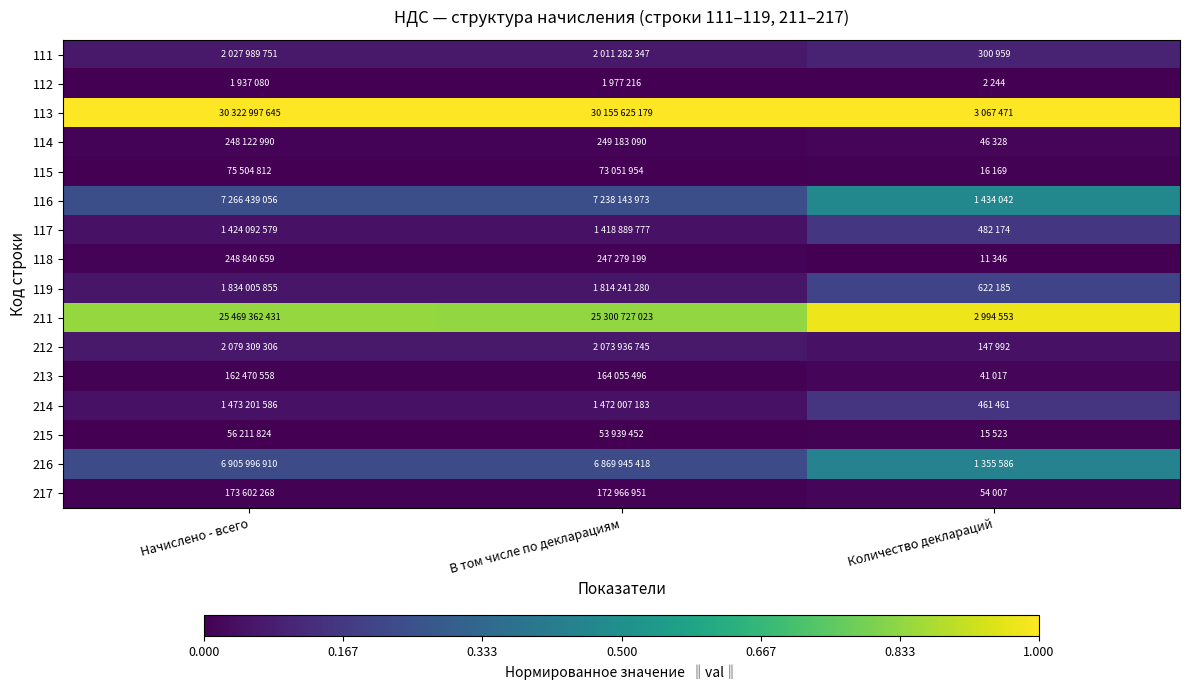

Reading left to right, extract all data points from this chart.

111: Начислено - всего=0.1	В том числе по декларациям=0.1	Количество деклараций=0.1
112: Начислено - всего=0.0	В том числе по декларациям=0.0	Количество деклараций=0.0
113: Начислено - всего=1.0	В том числе по декларациям=1.0	Количество деклараций=1.0
114: Начислено - всего=0.0	В том числе по декларациям=0.0	Количество деклараций=0.0
115: Начислено - всего=0.0	В том числе по декларациям=0.0	Количество деклараций=0.0
116: Начислено - всего=0.2	В том числе по декларациям=0.2	Количество деклараций=0.5
117: Начислено - всего=0.0	В том числе по декларациям=0.0	Количество деклараций=0.2
118: Начислено - всего=0.0	В том числе по декларациям=0.0	Количество деклараций=0.0
119: Начислено - всего=0.1	В том числе по декларациям=0.1	Количество деклараций=0.2
211: Начислено - всего=0.8	В том числе по декларациям=0.8	Количество деклараций=1.0
212: Начислено - всего=0.1	В том числе по декларациям=0.1	Количество деклараций=0.0
213: Начислено - всего=0.0	В том числе по декларациям=0.0	Количество деклараций=0.0
214: Начислено - всего=0.0	В том числе по декларациям=0.0	Количество деклараций=0.1
215: Начислено - всего=0.0	В том числе по декларациям=0.0	Количество деклараций=0.0
216: Начислено - всего=0.2	В том числе по декларациям=0.2	Количество деклараций=0.4
217: Начислено - всего=0.0	В том числе по декларациям=0.0	Количество деклараций=0.0